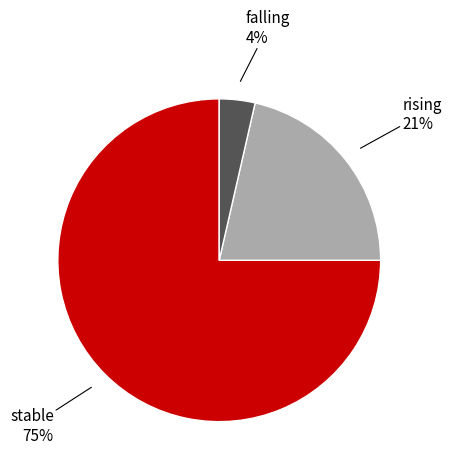

Is there any slice that represents more than half of the pie?

Yes